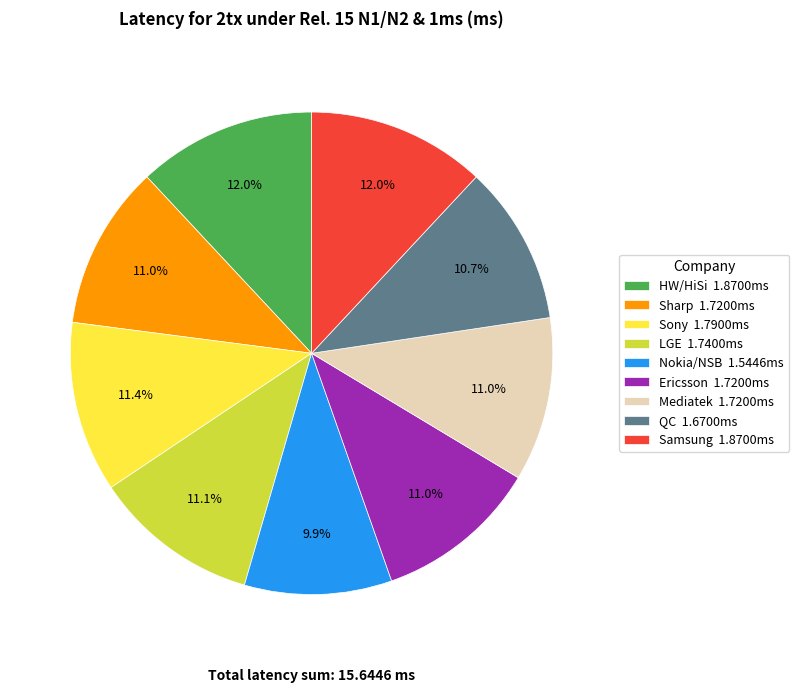

How much of the chart is everything except Sony?

88.6%